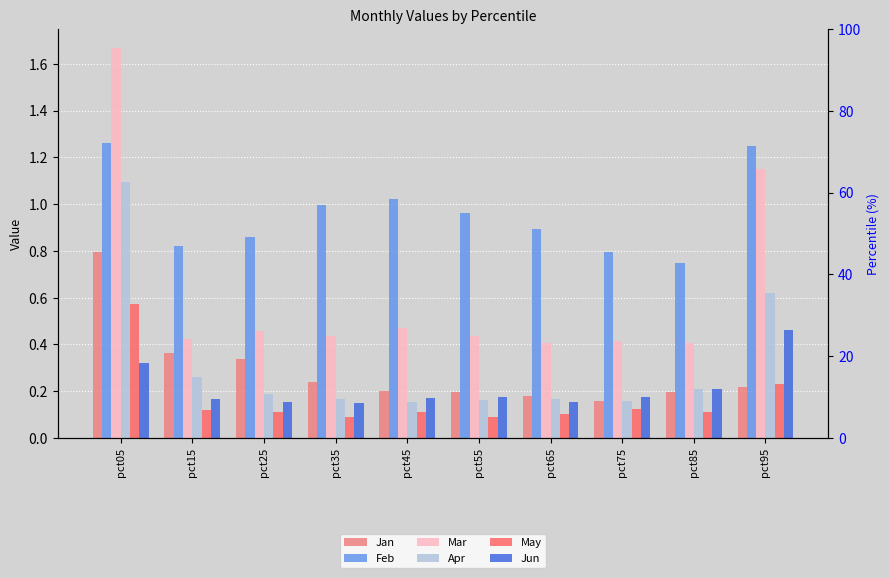

True or false: May has a value of 0.1 at pct55.

True